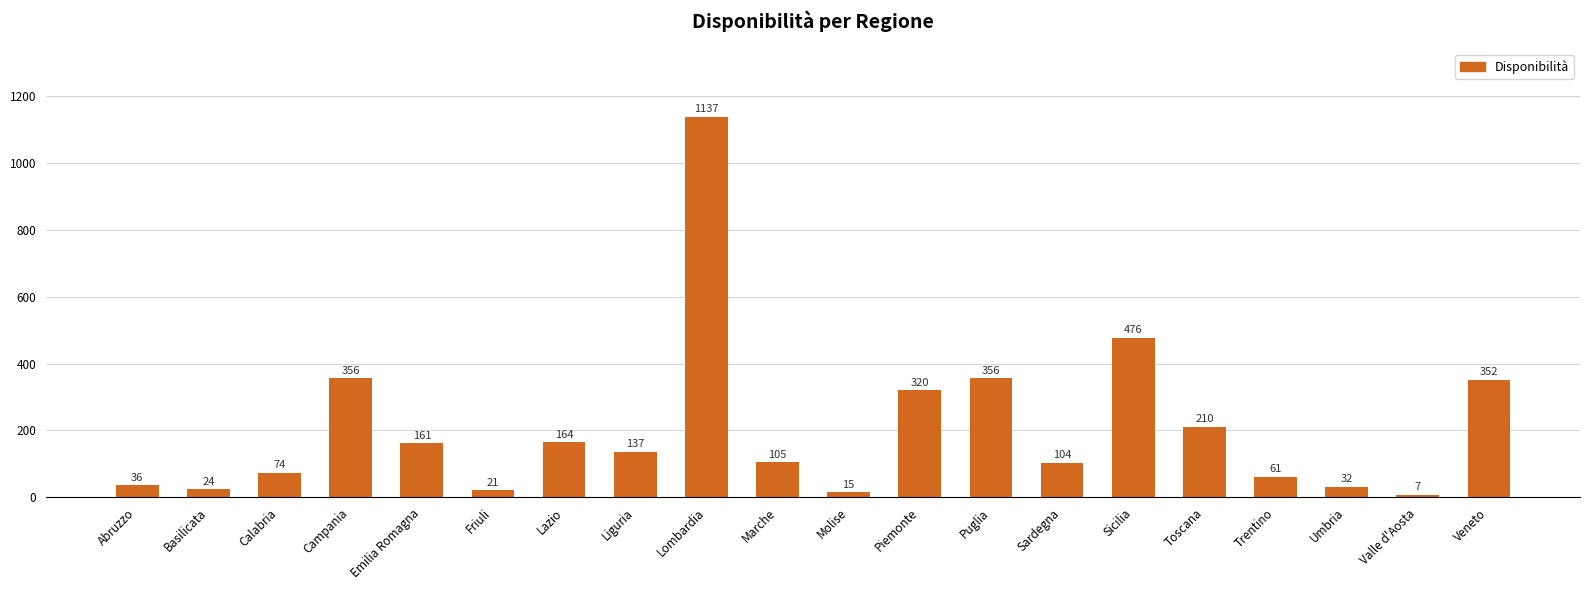

Count the number of categories in the chart.

20